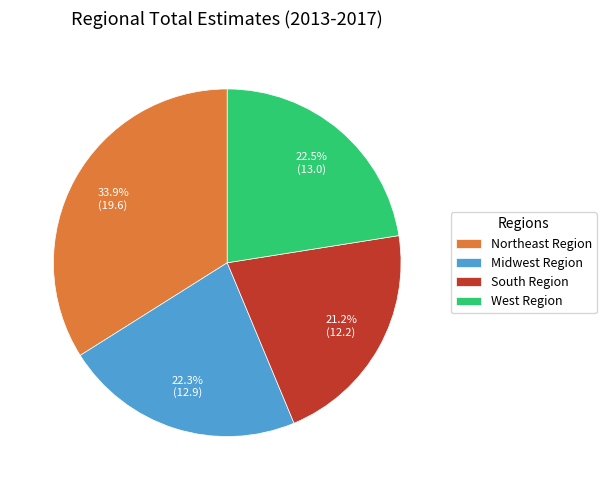

To the nearest percent, what is the difference between the largest and smallest slice percentages?

13%